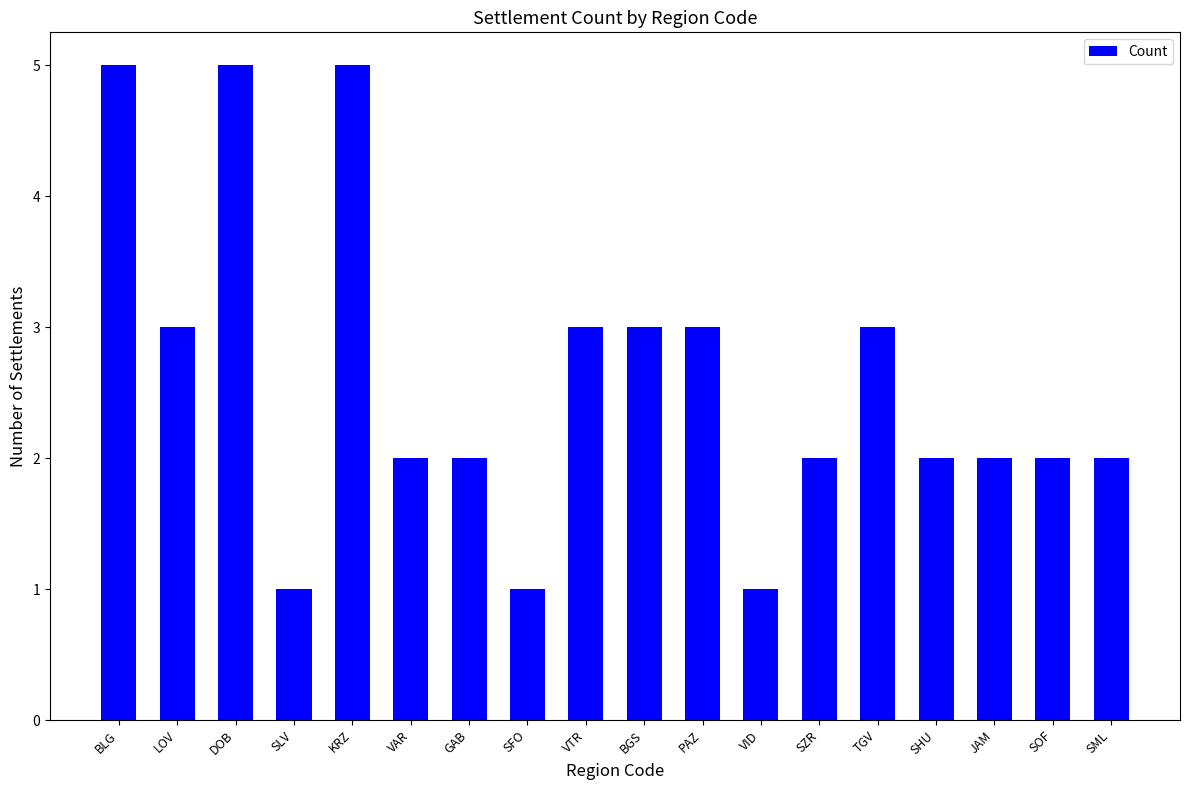

How many values are between 2 and 3?

12